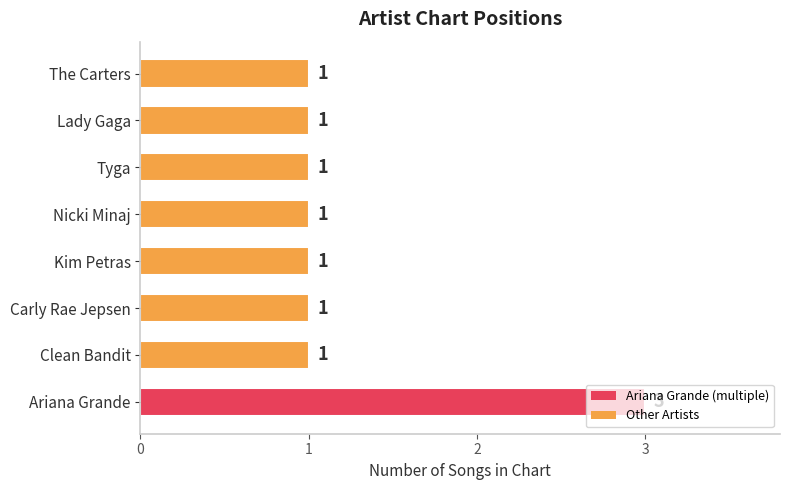

What is the minimum value shown in the chart?

1